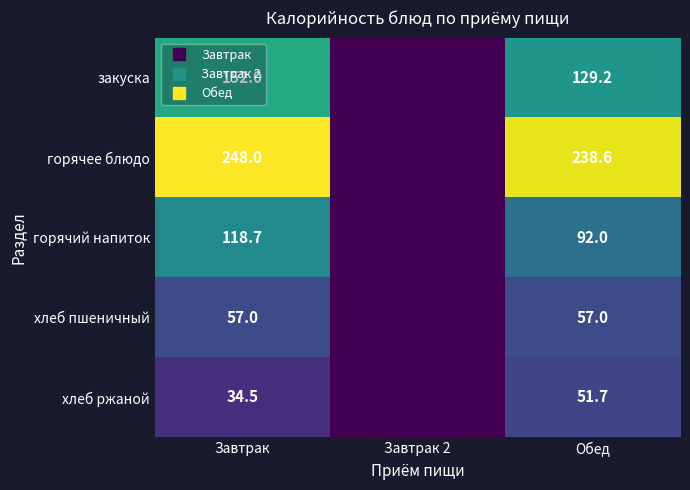

Which series has the widest spread of values?

горячее блюдо